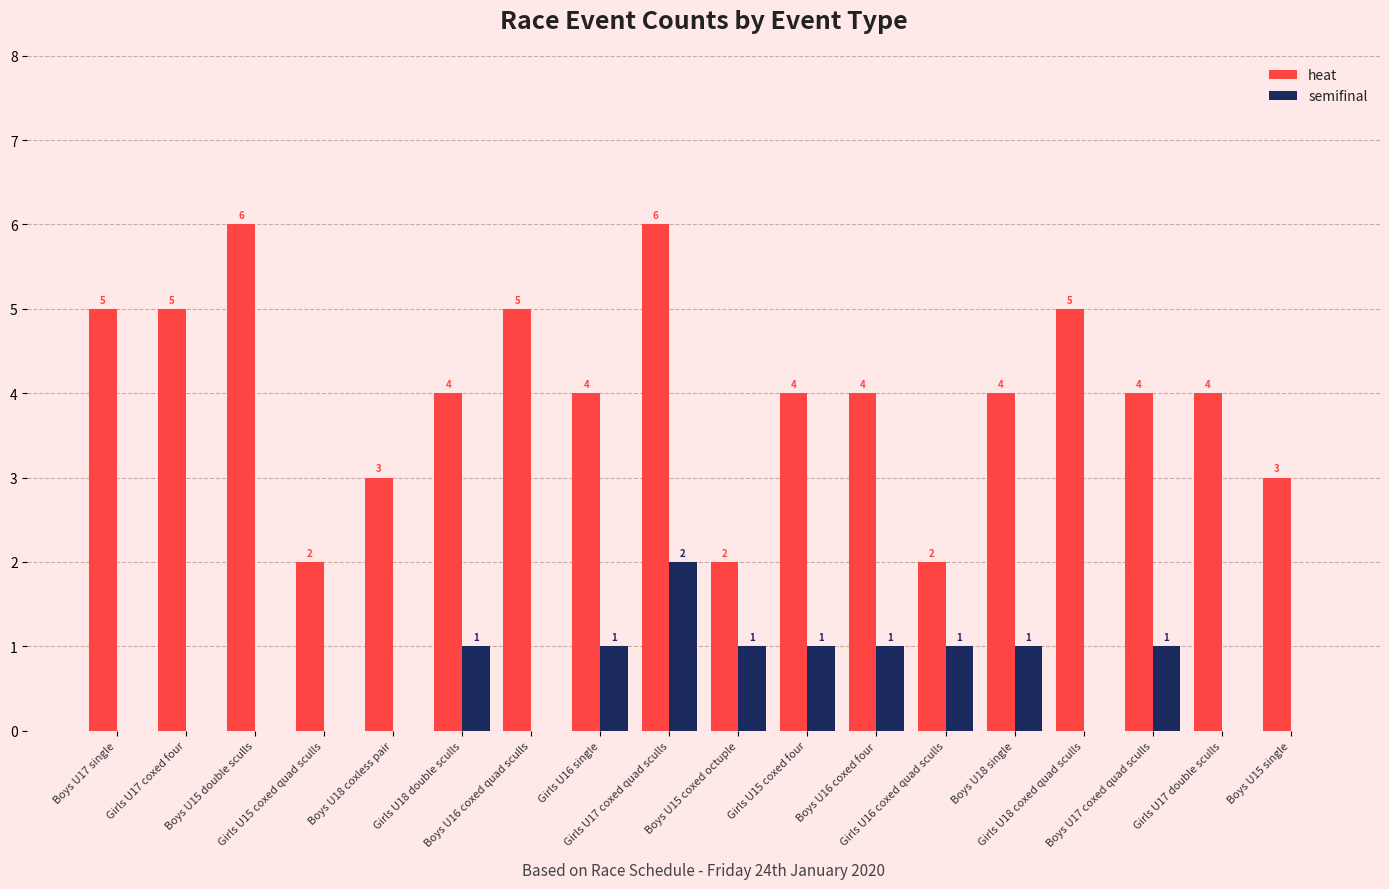

What is the sum of the heat values at Boys U15 single and Girls U18 coxed quad sculls?

8